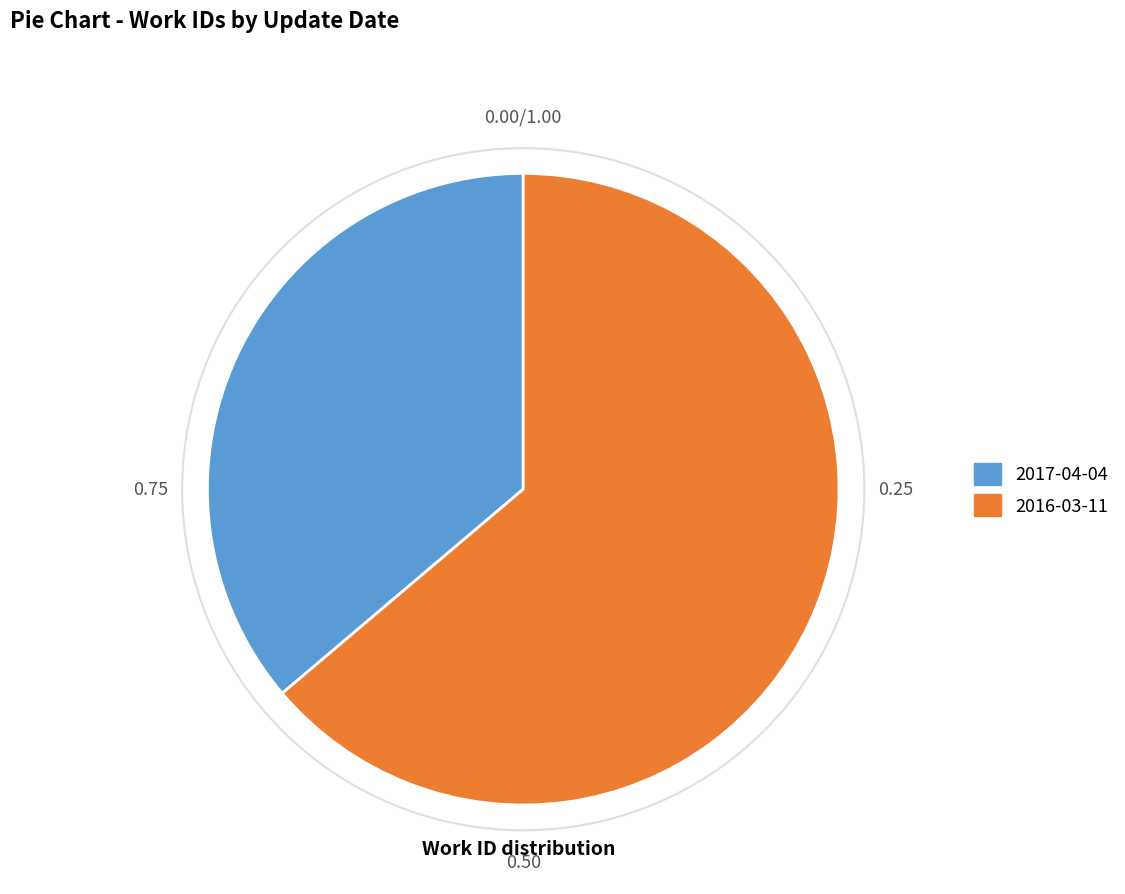

True or false: 2016-03-11 accounts for 64% of the total.

True